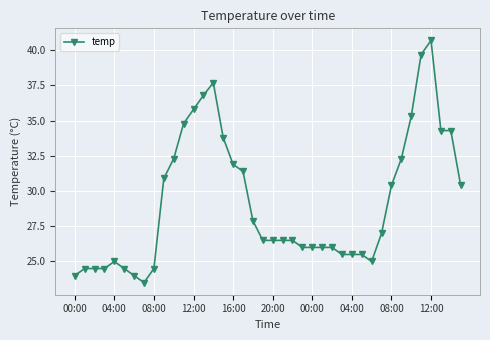

Count the number of data series in this chart.

1